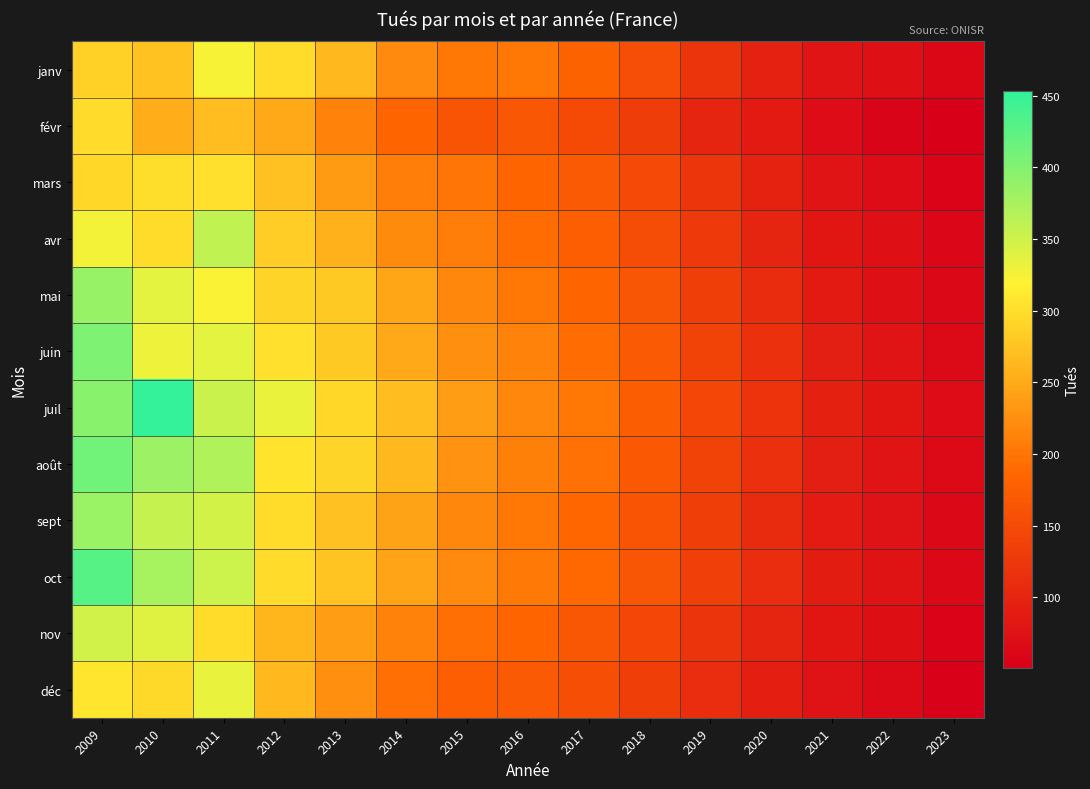

List the series in order of their peak value, lowest first.

févr, mars, janv, déc, nov, avr, sept, mai, juin, août, oct, juil